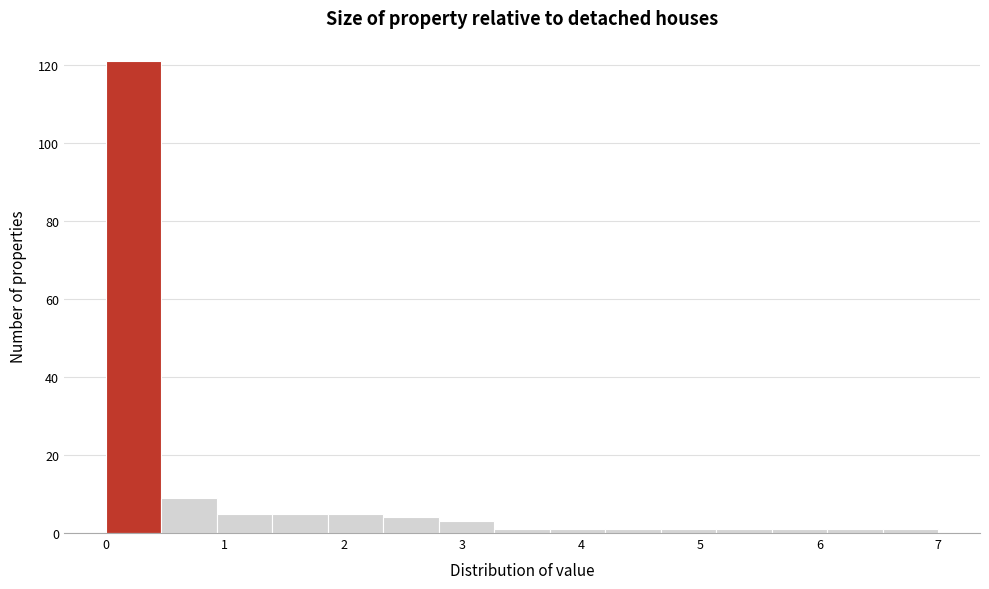

Reading left to right, transcribe this chart: for each bar, give the range it covers on the x-axis and its height. Neither the bar edges nor the heights are printed on the chart, so give them approximately, as read against the axes.

0.0 to 0.5: 122
0.5 to 0.9: 10
0.9 to 1.4: 6
1.4 to 1.9: 6
1.9 to 2.3: 6
2.3 to 2.8: 4
2.8 to 3.3: 4
3.3 to 3.7: under 2
3.7 to 4.2: under 2
4.2 to 4.7: under 2
4.7 to 5.1: under 2
5.1 to 5.6: under 2
5.6 to 6.1: under 2
6.1 to 6.5: under 2
6.5 to 7.0: under 2